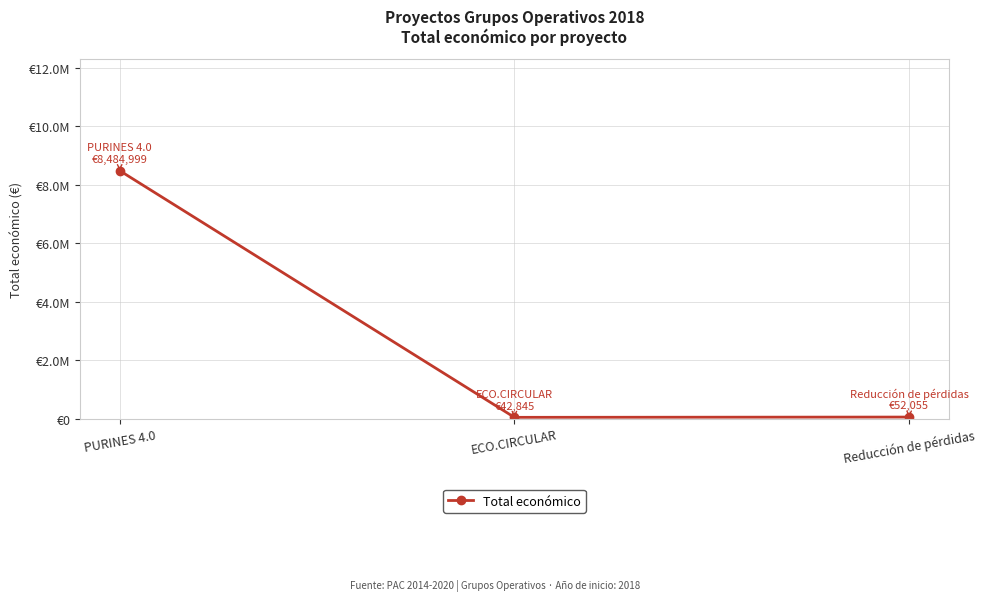

What is the label of the 3rd point from the left?

Reducción de pérdidas